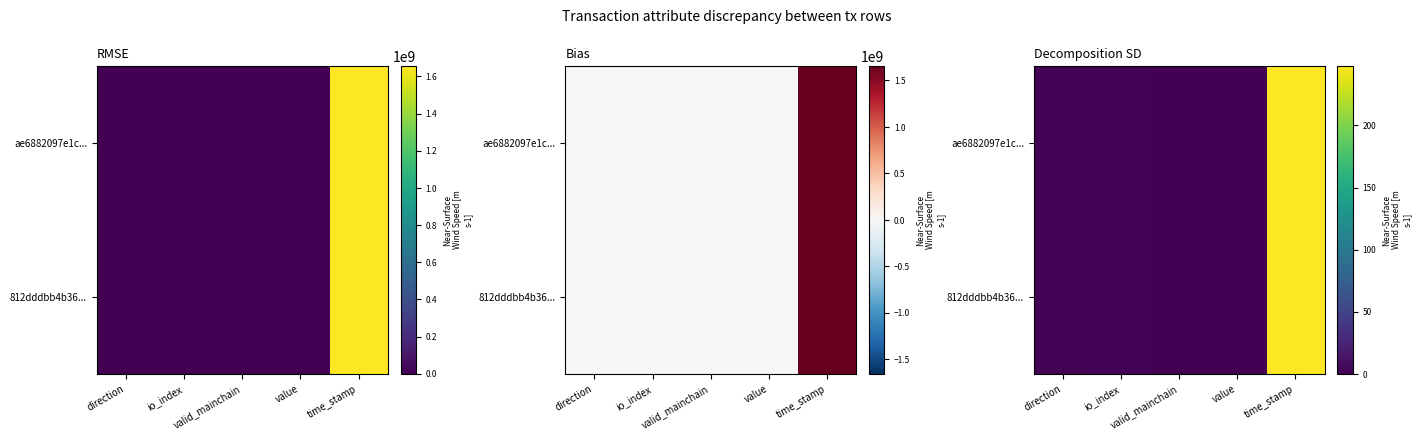

What is the difference between the maximum and minimum values in the ae6882097e1c... series?

248